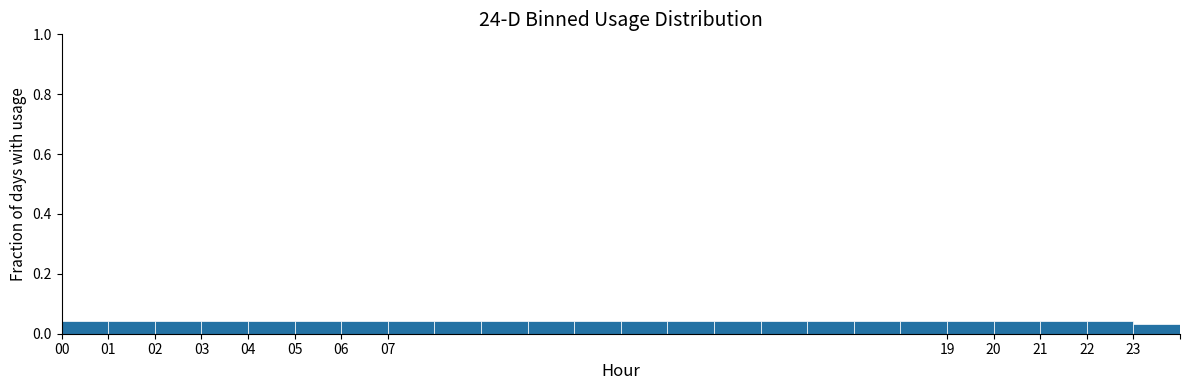

How tall is the bar that spans 21 to 22 on the x-axis? The values are not printed on the chart, so give them approximately, as read against the axis.

0.04